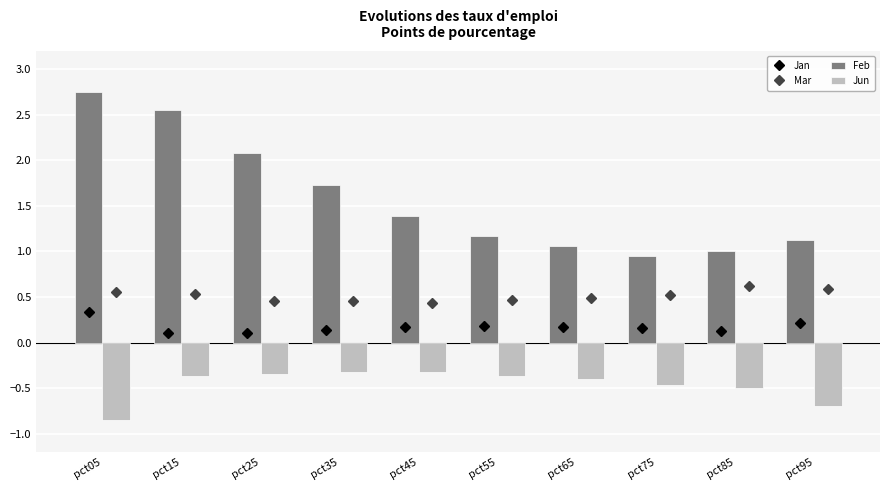

Is it true that Jun equals -0.9 at pct85?

False